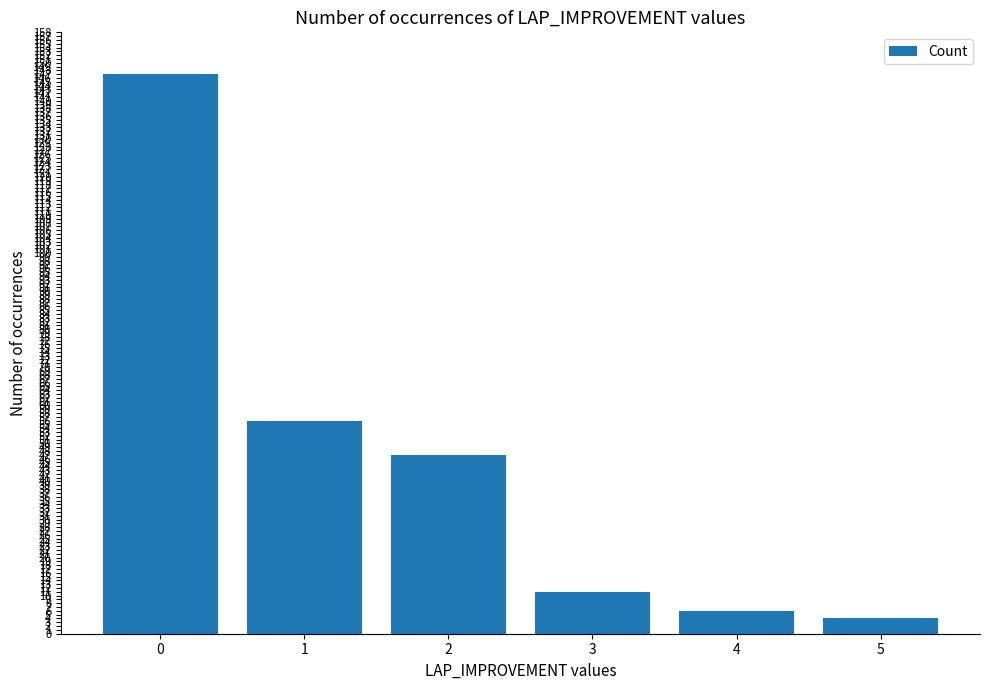

Rank the categories by value from lowest to highest.

5, 4, 3, 2, 1, 0